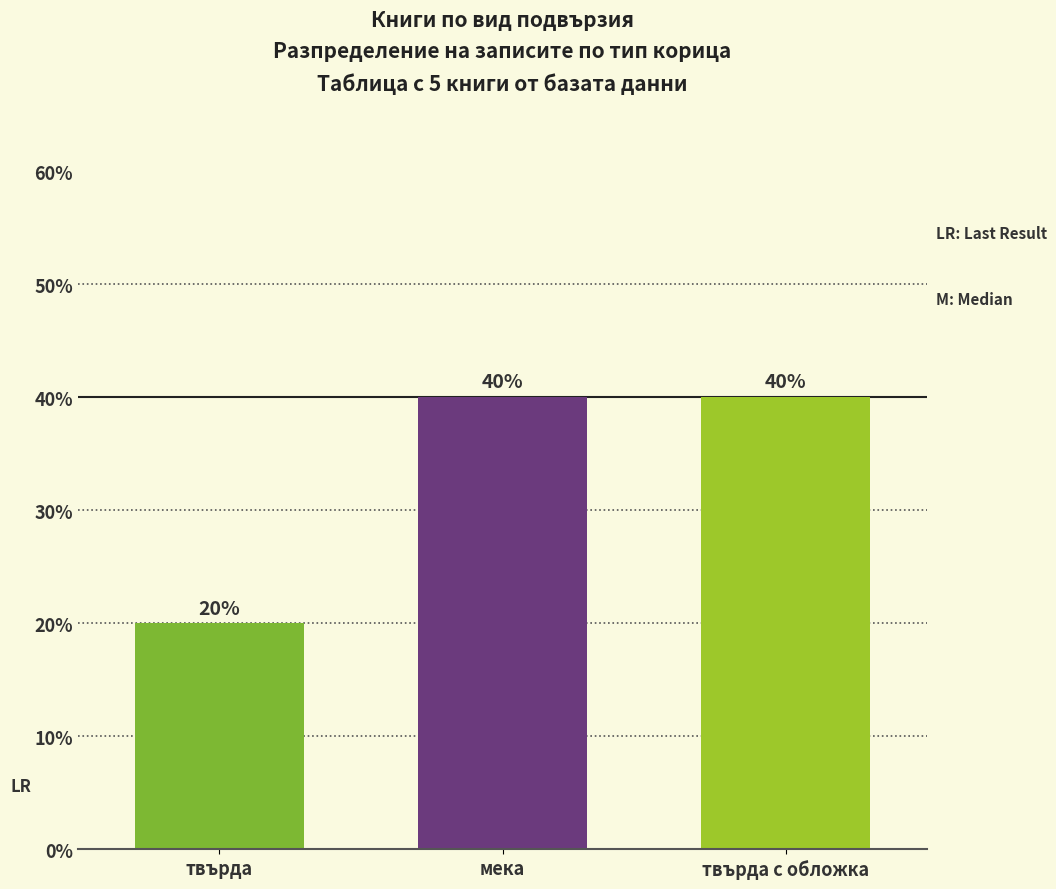

Reading left to right, transcribe all the data shown in this chart.

твърда=20	мека=40	твърда с обложка=40